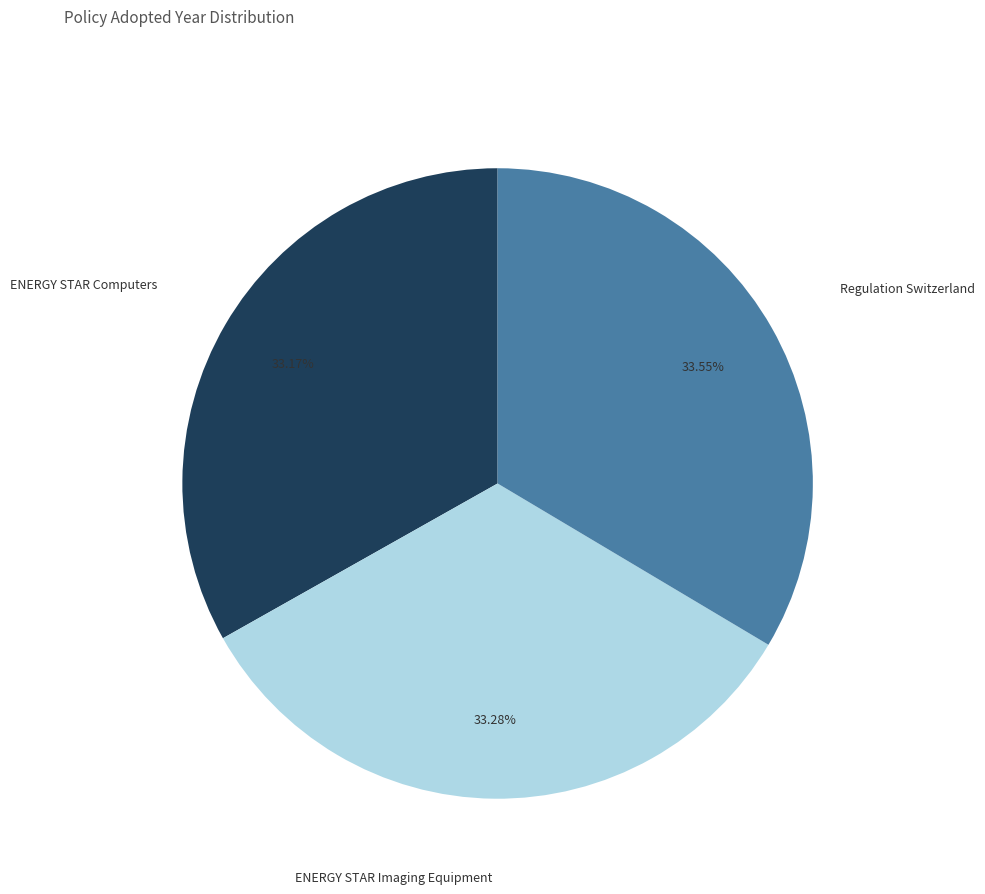

Approximately how many times larger is the value at Regulation Switzerland compared to ENERGY STAR Imaging Equipment?

1.0